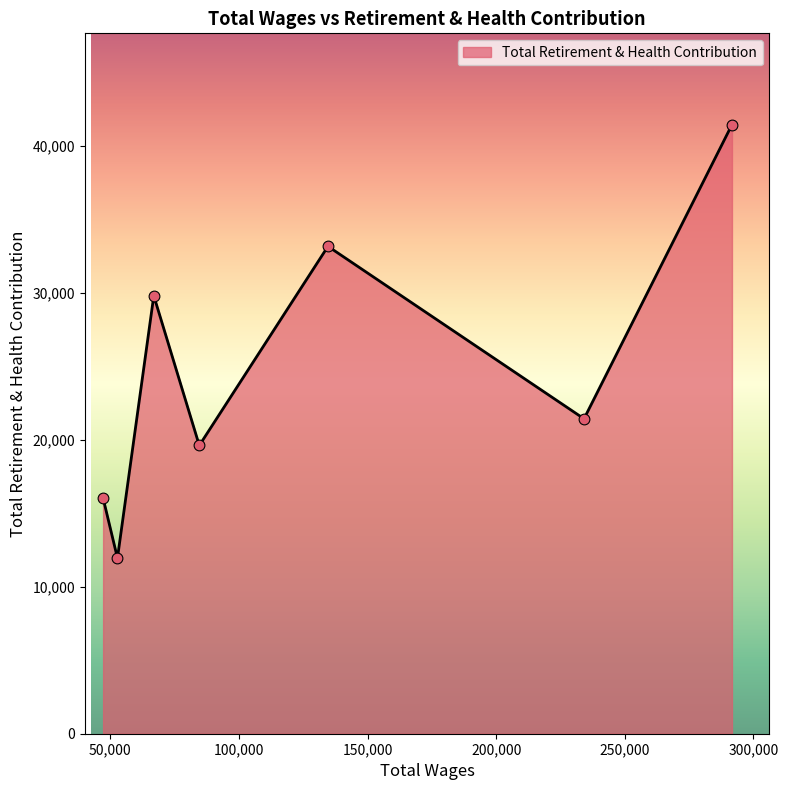

What is the sum of all values?

173514